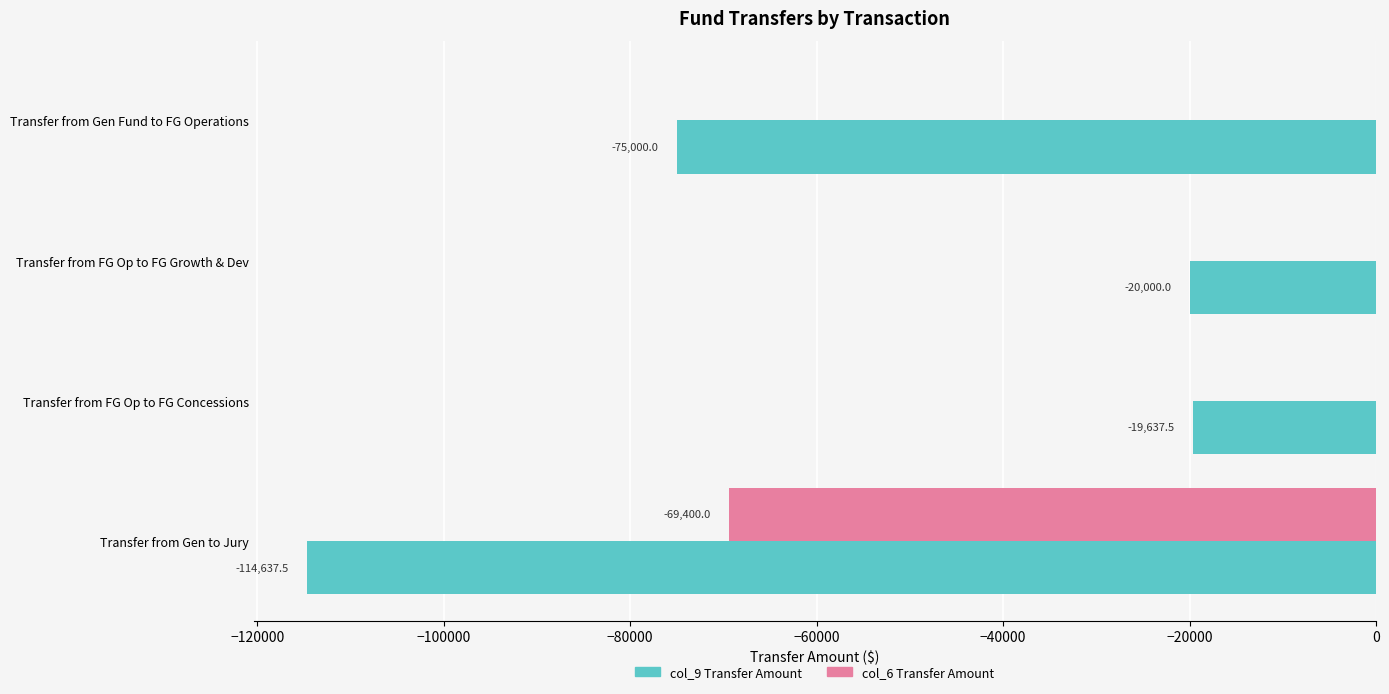

What is the total value across all series at Transfer from Gen to Jury?

-184037.5